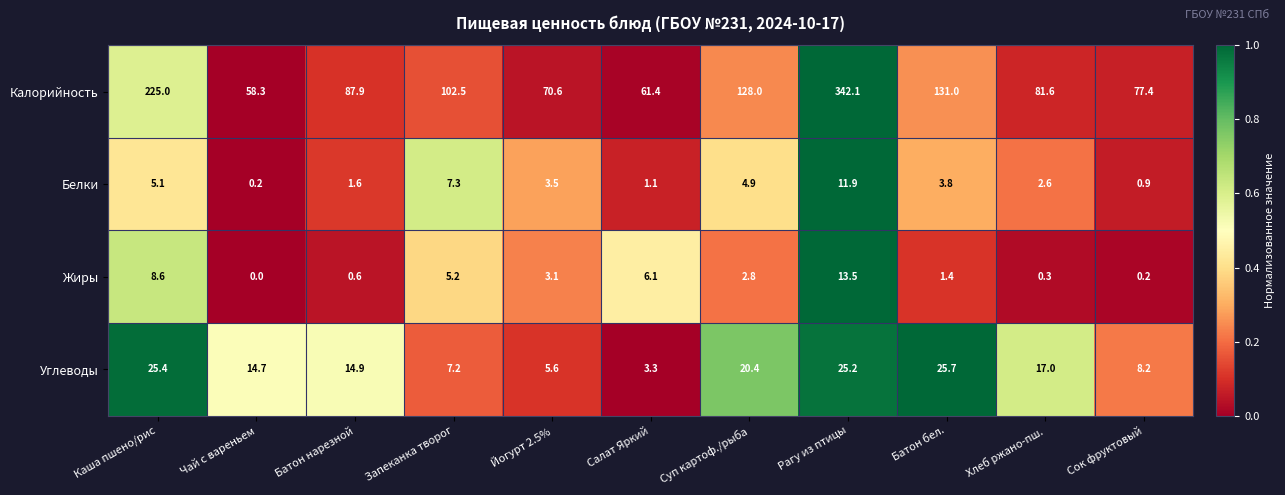

The value of Жиры at Суп картоф./рыба is 4.5. True or false?

False